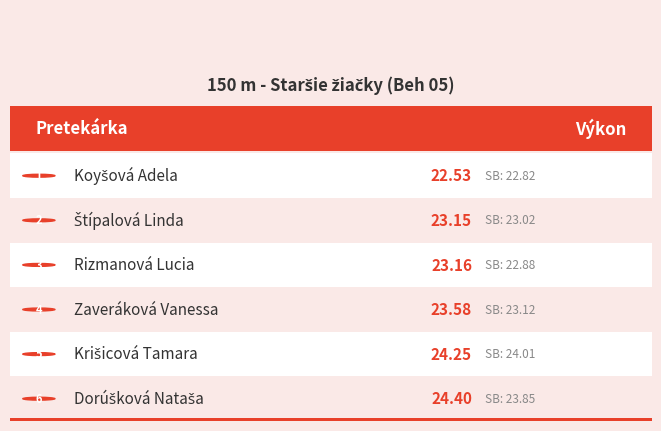

Read the value at Krišicová Tamara.

24.2